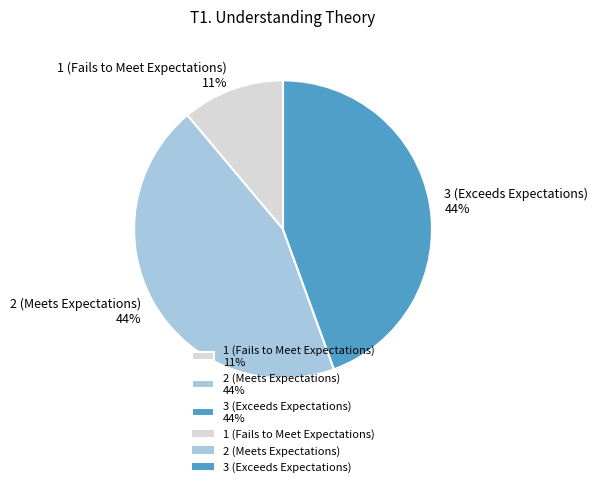

What is the ratio of the value at 3 (Exceeds Expectations) to the value at 1 (Fails to Meet Expectations)?

4.0